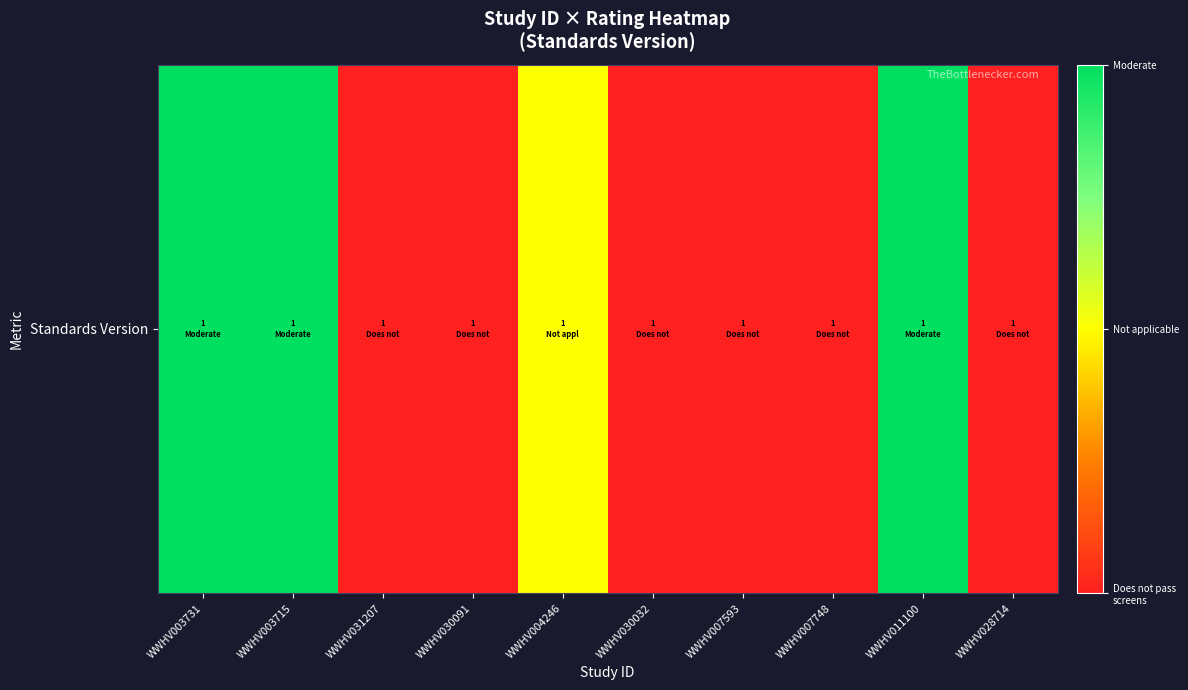

Which label corresponds to the smallest value in the chart?

WWHV031207